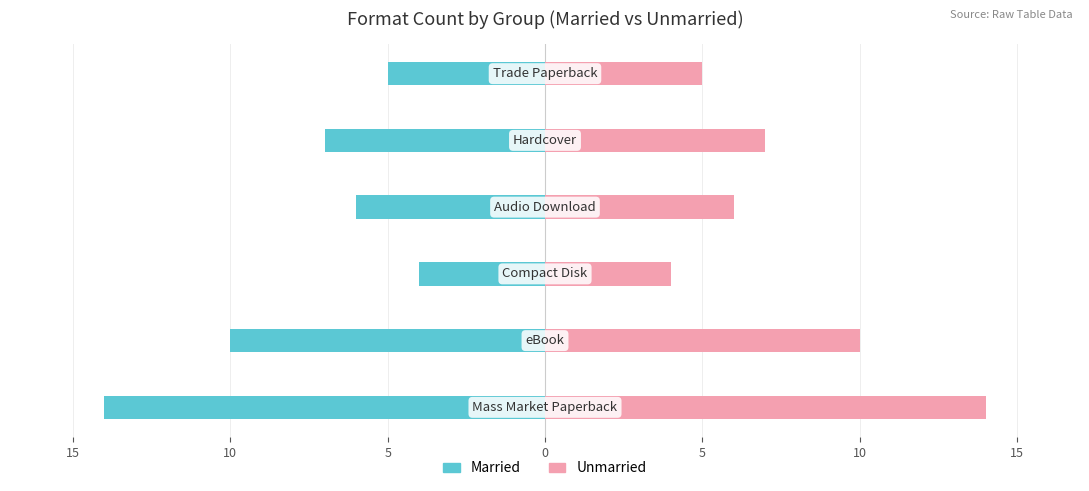

Between 5 and 0, which series saw the biggest shift?

Married